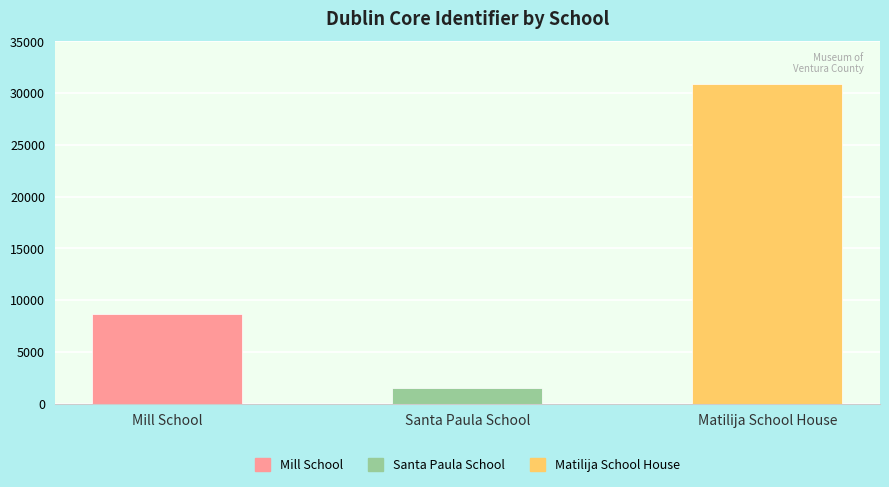

Which category has the lowest value across all series?

Santa Paula School